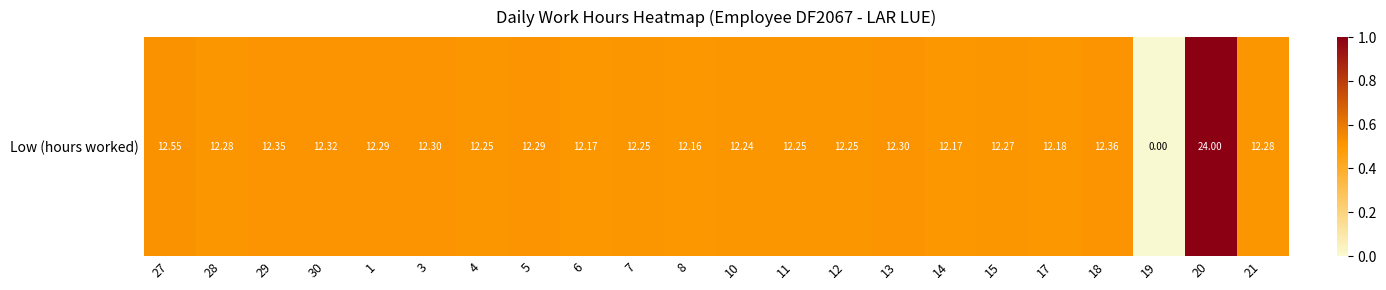

List the labels in order of value, largest first.

20, 27, 18, 29, 30, 3, 13, 1, 5, 28, 21, 15, 4, 7, 11, 12, 10, 17, 6, 14, 8, 19